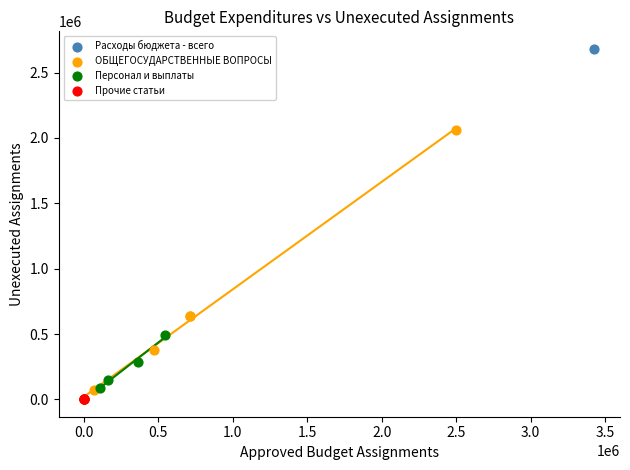

What are all the series names shown in the legend?

Расходы бюджета - всего, ОБЩЕГОСУДАРСТВЕННЫЕ ВОПРОСЫ, Персонал и выплаты, Прочие статьи